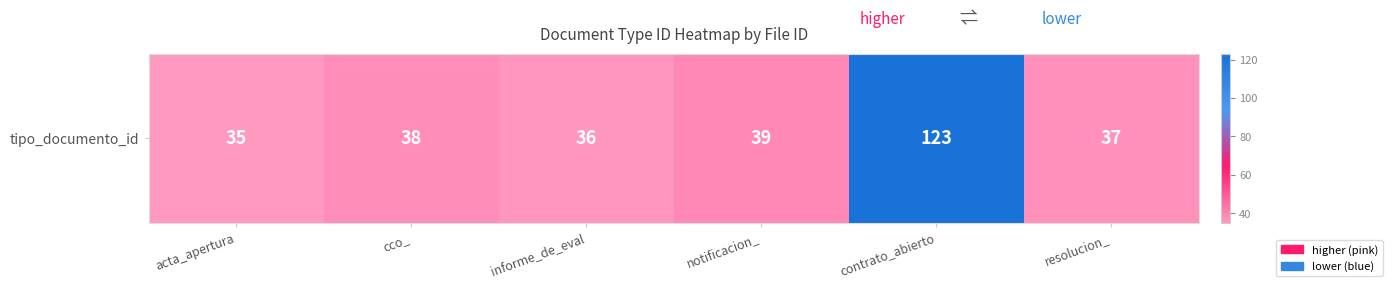

Reading right to left, what are all the values shown in this chart?

resolucion_=37	contrato_abierto=123	notificacion_=39	informe_de_eval=36	cco_=38	acta_apertura=35